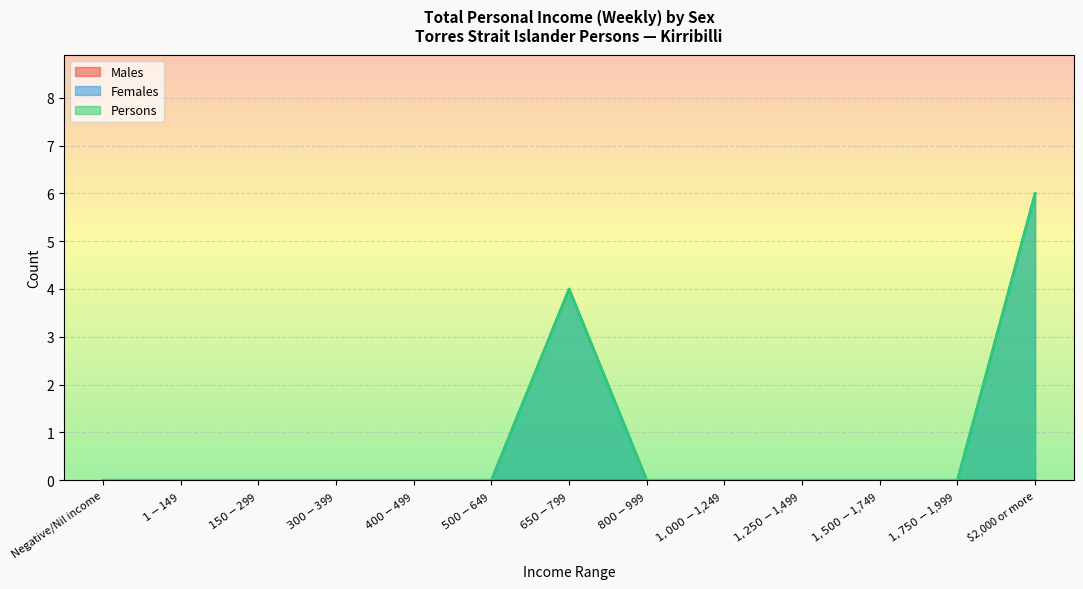

List the labels in order of Persons value, largest first.

$2,000 or more, $650-$799, Negative/Nil income, $1-$149, $150-$299, $300-$399, $400-$499, $500-$649, $800-$999, $1,000-$1,249, $1,250-$1,499, $1,500-$1,749, $1,750-$1,999